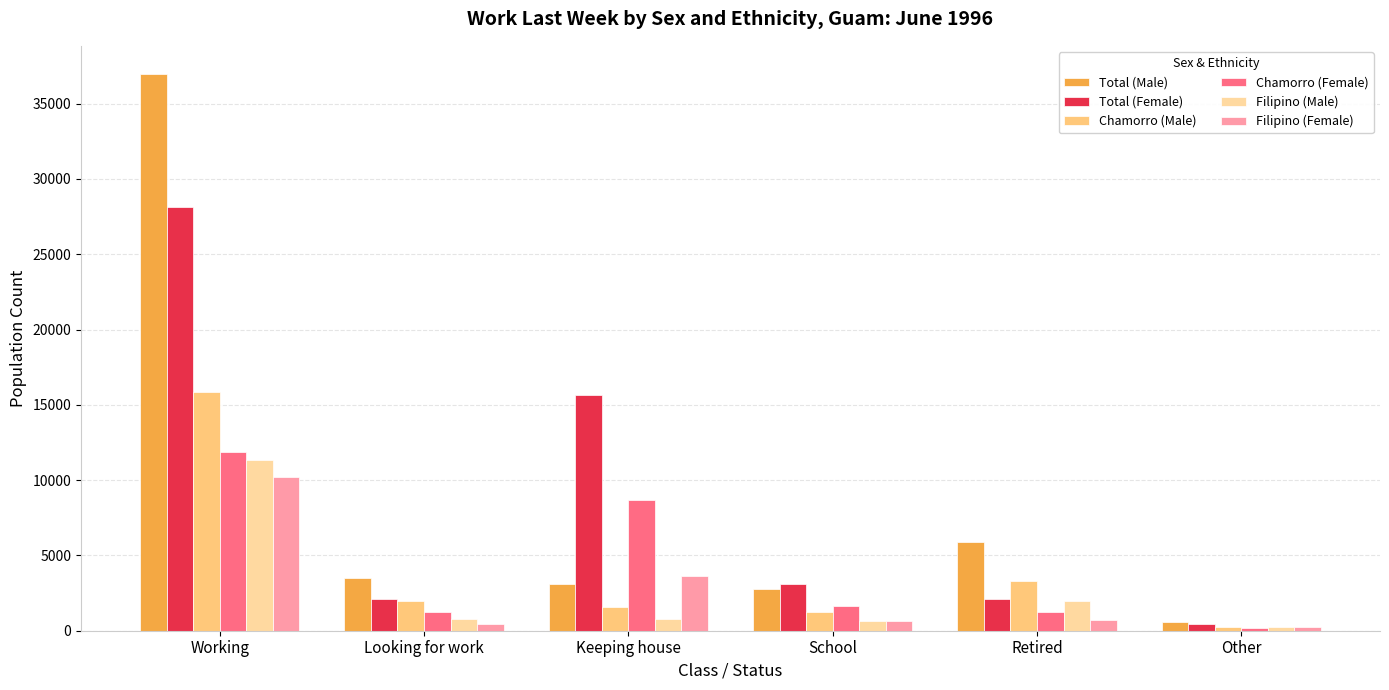

True or false: Filipino (Male) has a value of 11362 at Working.

True